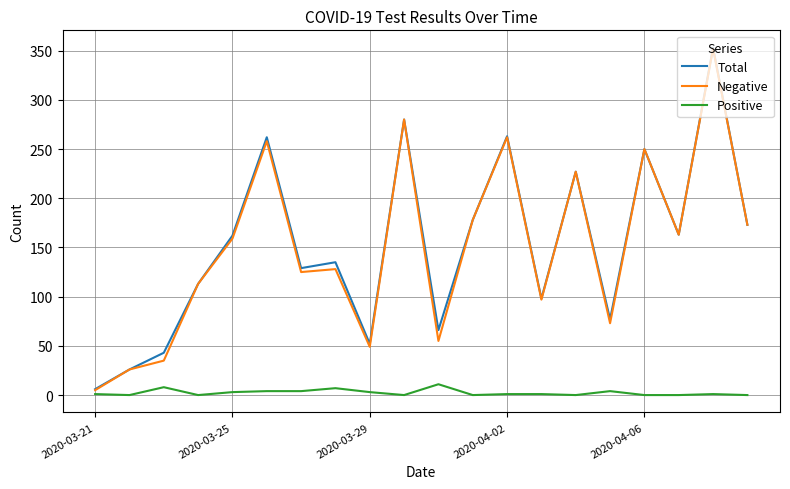

What are all the series names shown in the legend?

Total, Negative, Positive